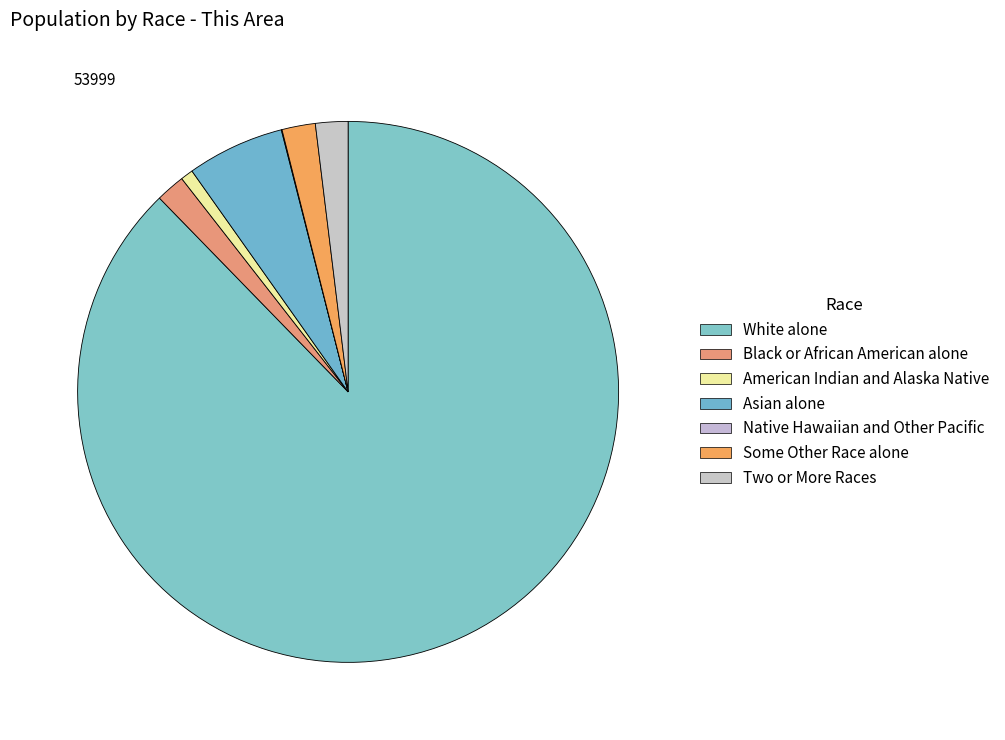

Does White alone represent more than half of the total?

Yes